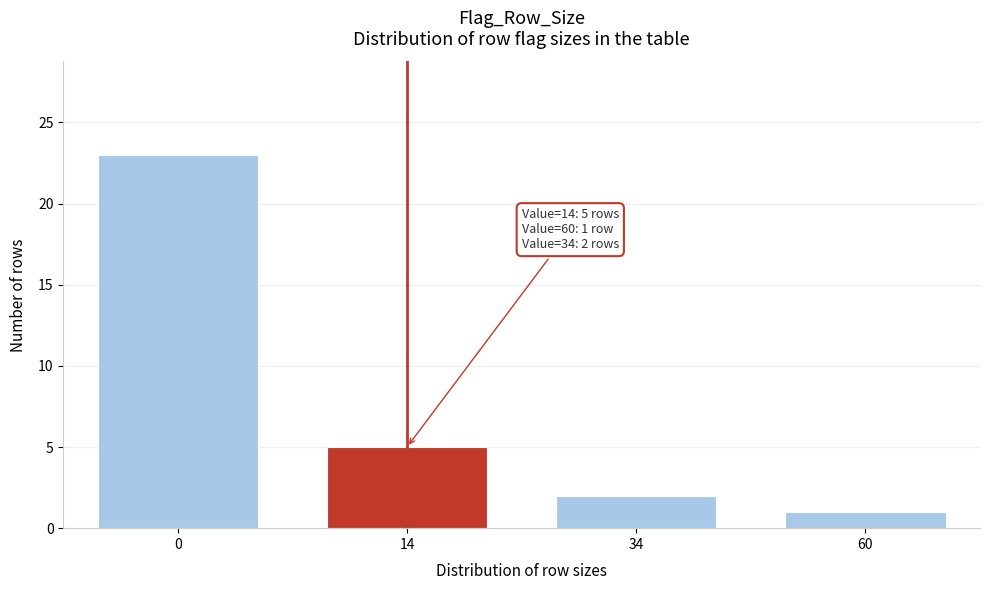

Reading right to left, transcribe all the data shown in this chart.

1	2	5	23